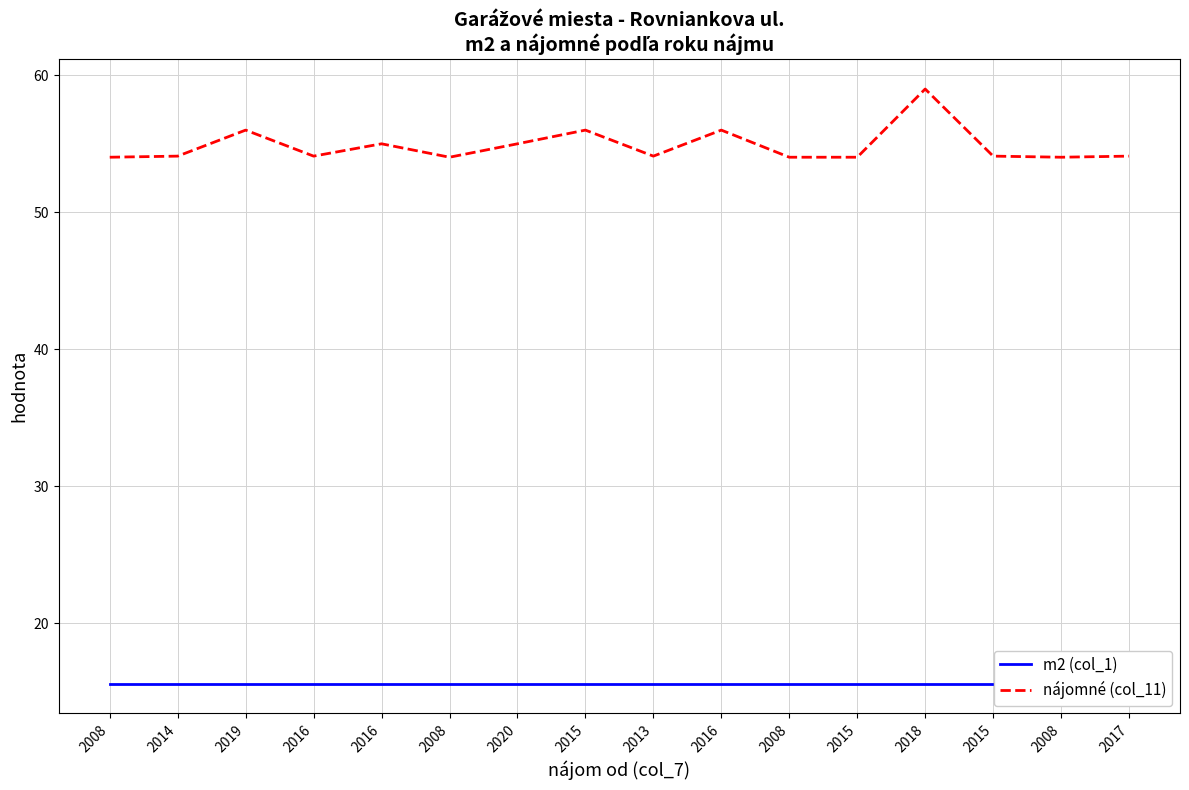

At which category does nájomné (col_11) reach its first local valley?

2016